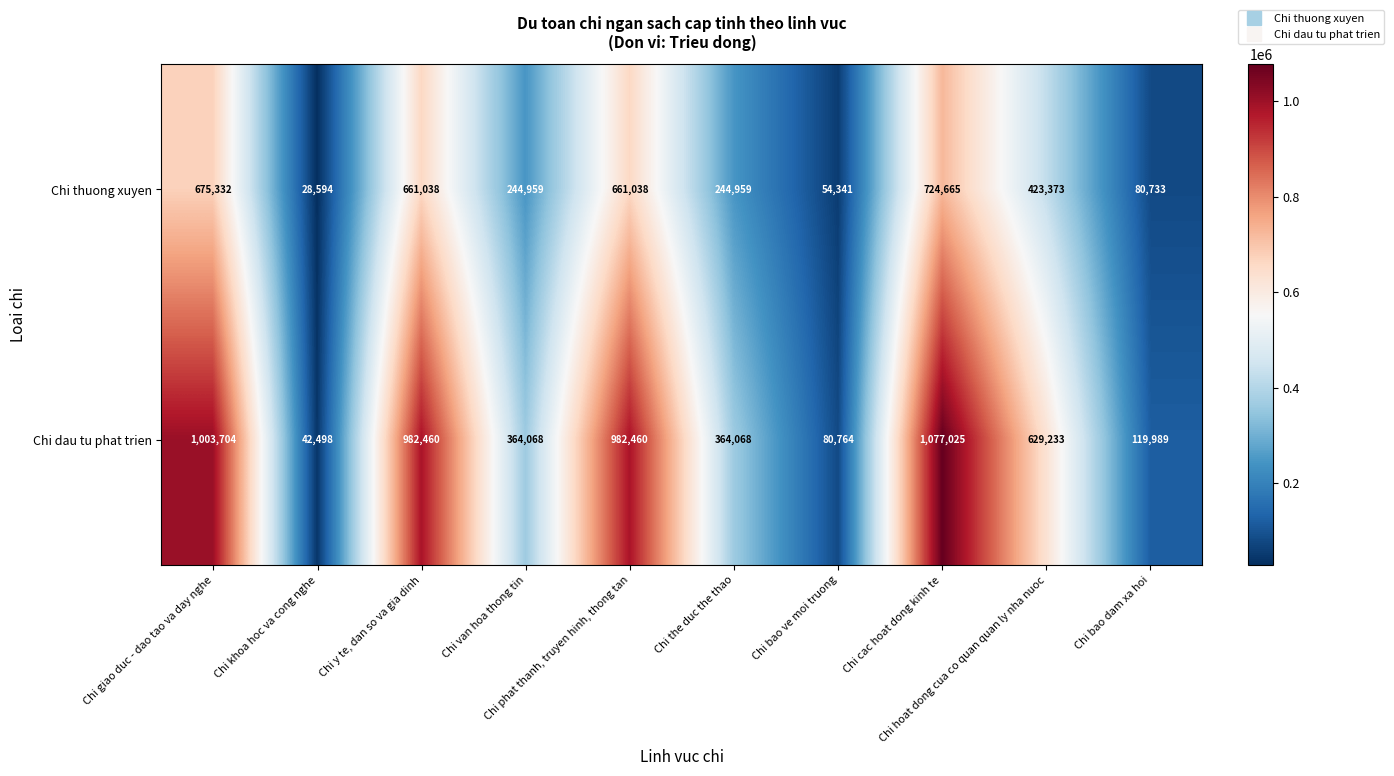

Rank the series by their average value, from highest to lowest.

Chi dau tu phat trien, Chi thuong xuyen